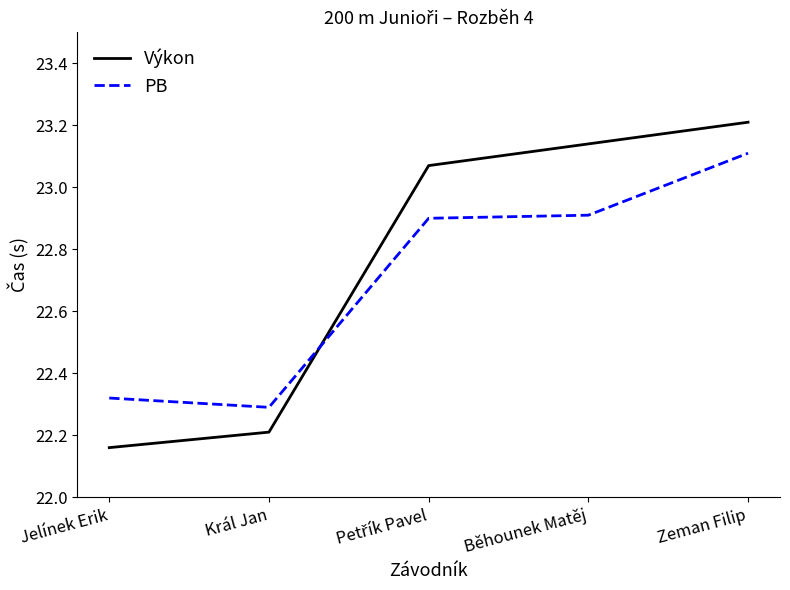

What is the sum of all PB values?

113.5